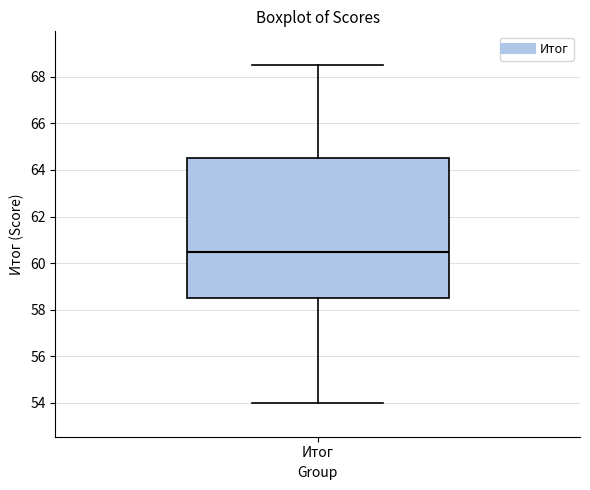

Transcribe this box plot: give where the median line is, the range the box spans, and where the two whiskers end, as read against the y-axis. The values are not printed on the chart, so give them approximately, as read against the axis.

median 60.6, box 58.6 to 64.6, whiskers 54.0 to 68.6